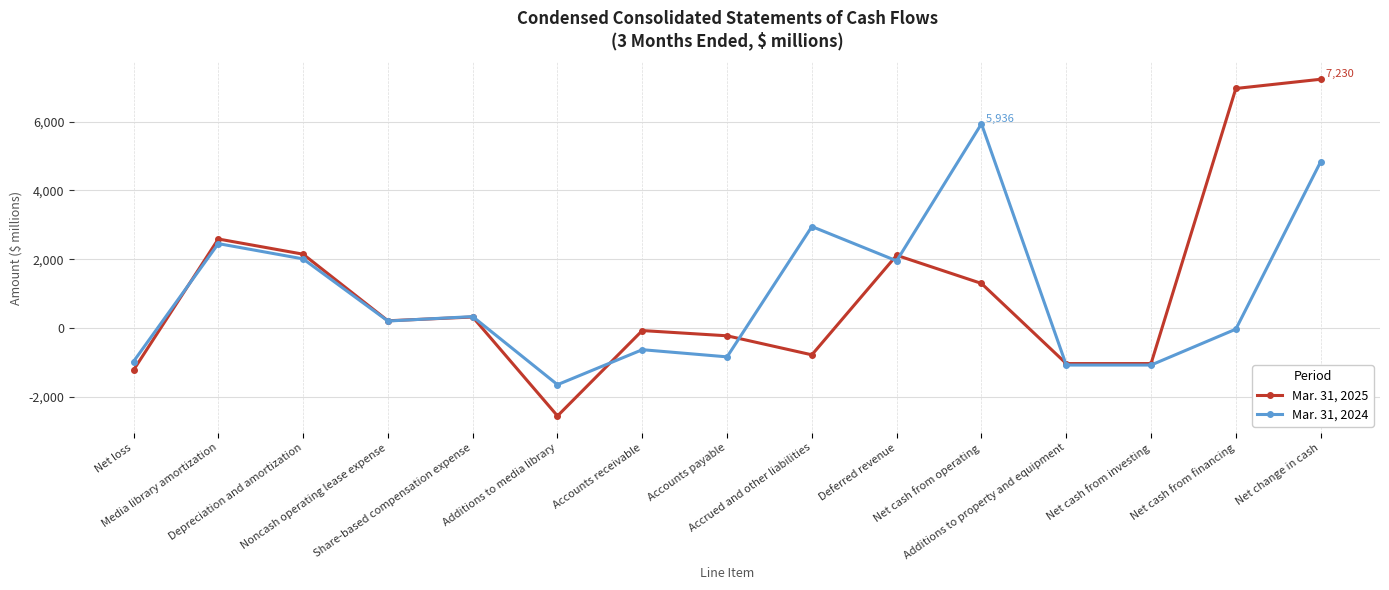

At which category is the sum across all series the highest?

Net change in cash